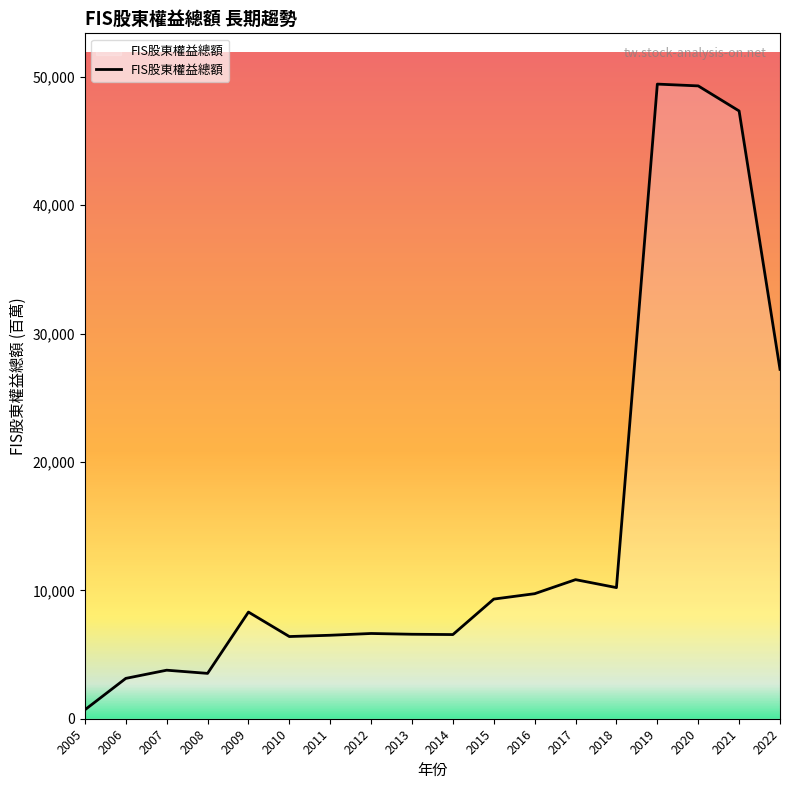

What is the greatest value displayed?

49440